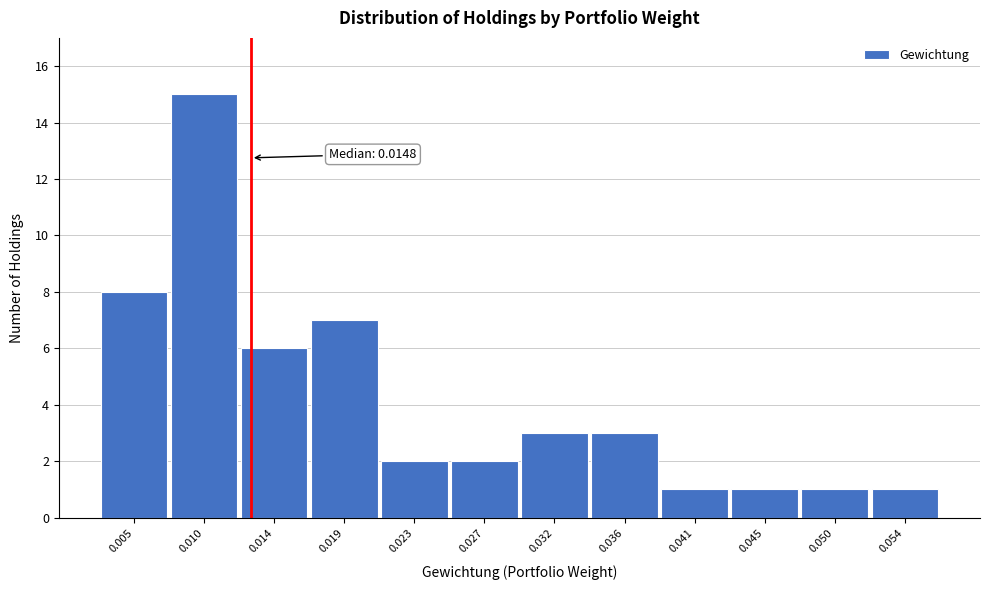

Reading right to left, list all the values displayed in this chart.

1	1	1	1	3	3	2	2	7	6	15	8